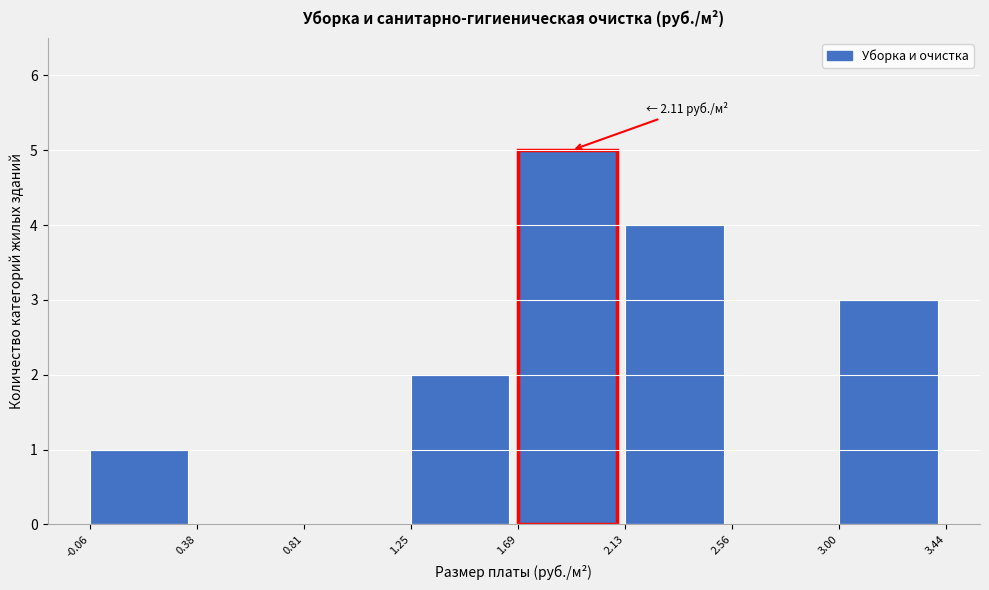

Over which range of the x-axis is the bar tallest?

1.69 to 2.13